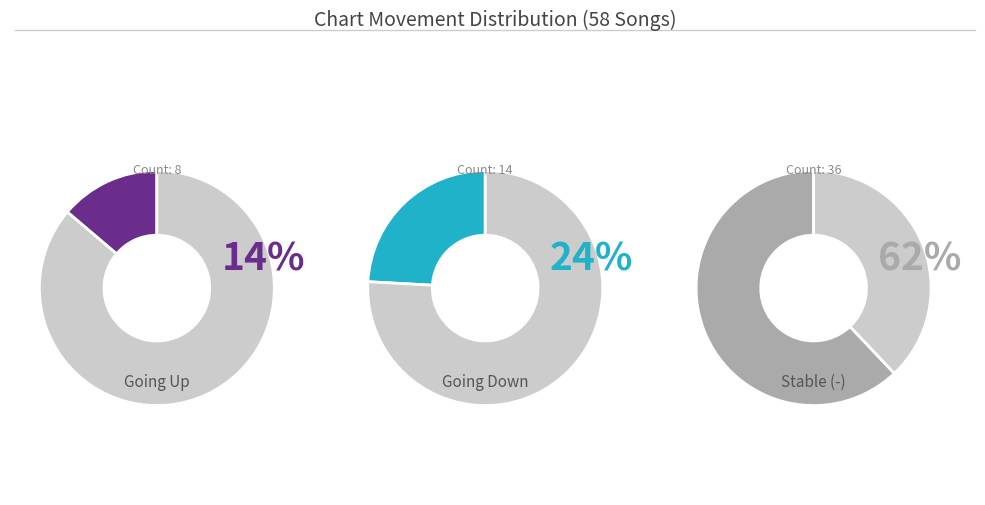

What percentage is the - slice, to the nearest percent?

62%